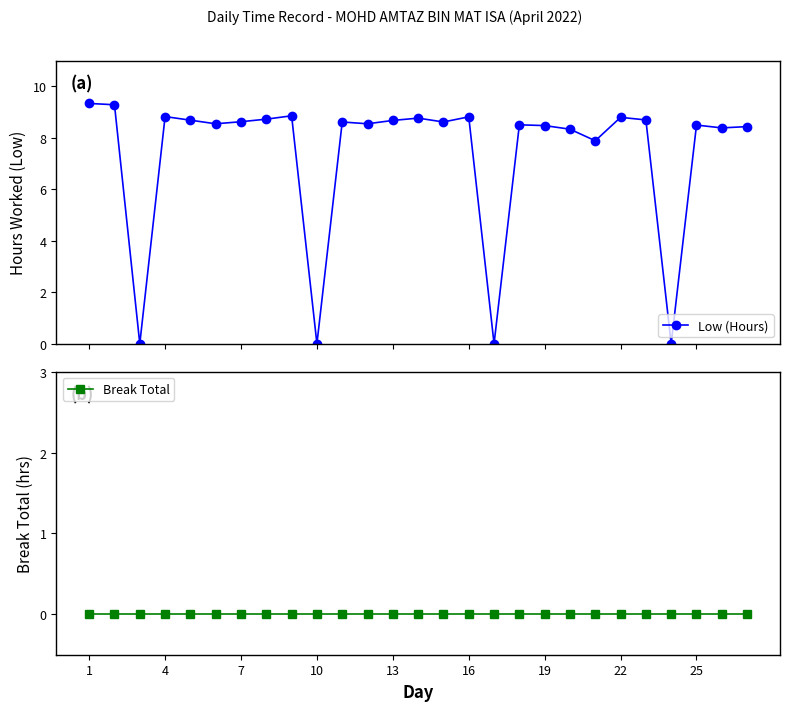

What are all the series names shown in the legend?

Low (Hours), Break Total